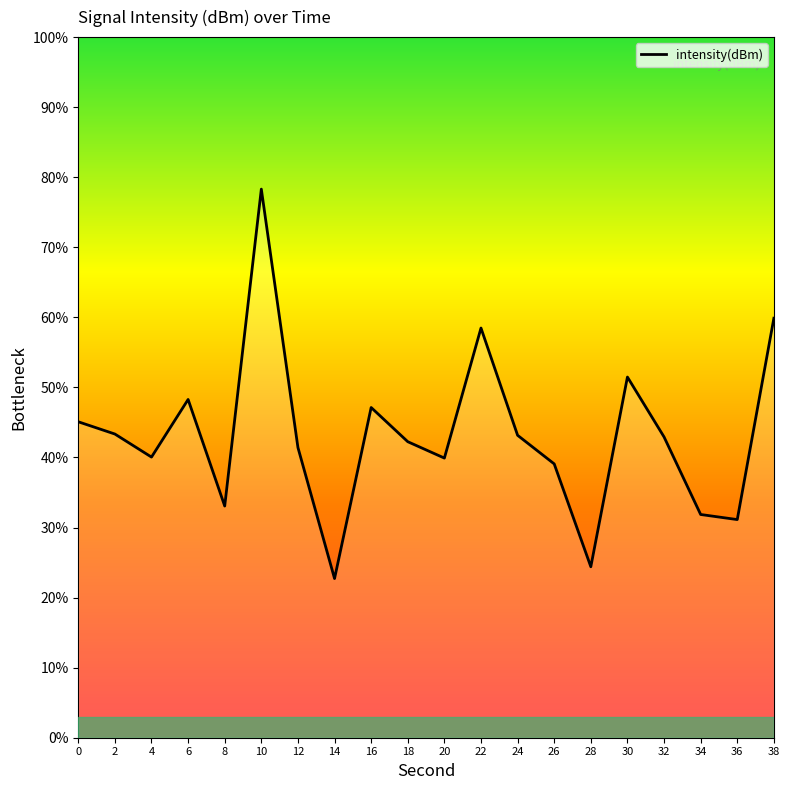

Which label corresponds to the smallest value in the chart?

14